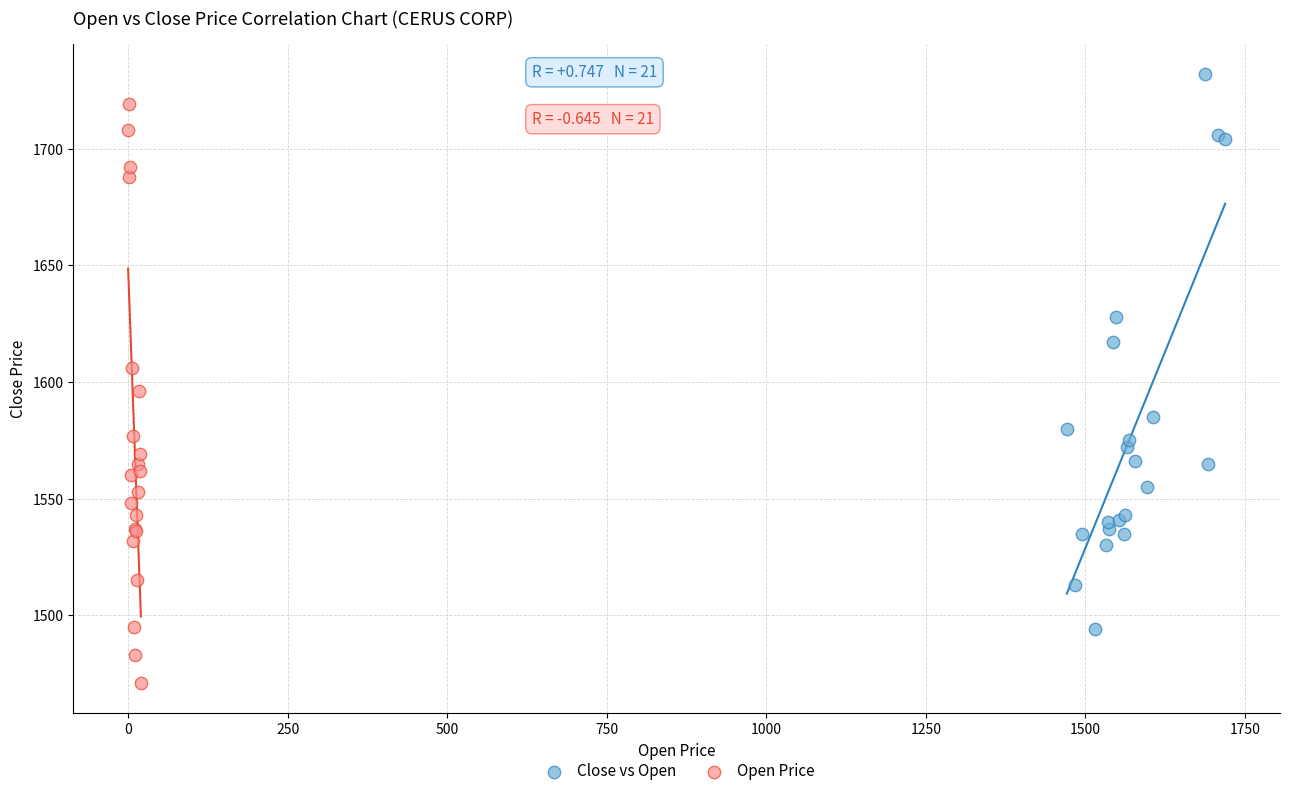

Which series contains the highest Y value?

Close vs Open